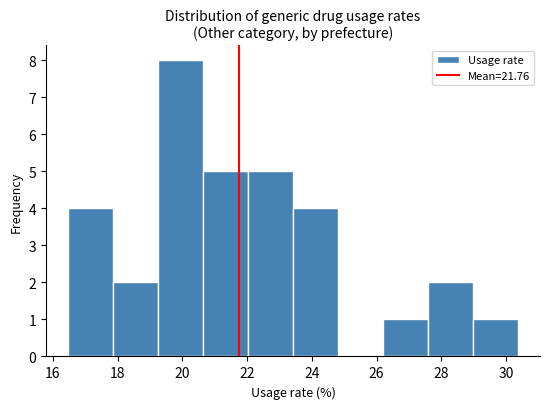

Reading left to right, list every bar in this chart as the range it spans on the x-axis followed by its height. Neither the bar edges nor the heights are printed on the chart, so give them approximately, as read against the axes.

16.4 to 17.8: 4
17.8 to 19.2: 2
19.2 to 20.6: 8
20.6 to 22.0: 5
22.0 to 23.4: 5
23.4 to 24.8: 4
24.8 to 26.2: 0
26.2 to 27.6: 1
27.6 to 29.0: 2
29.0 to 30.4: 1